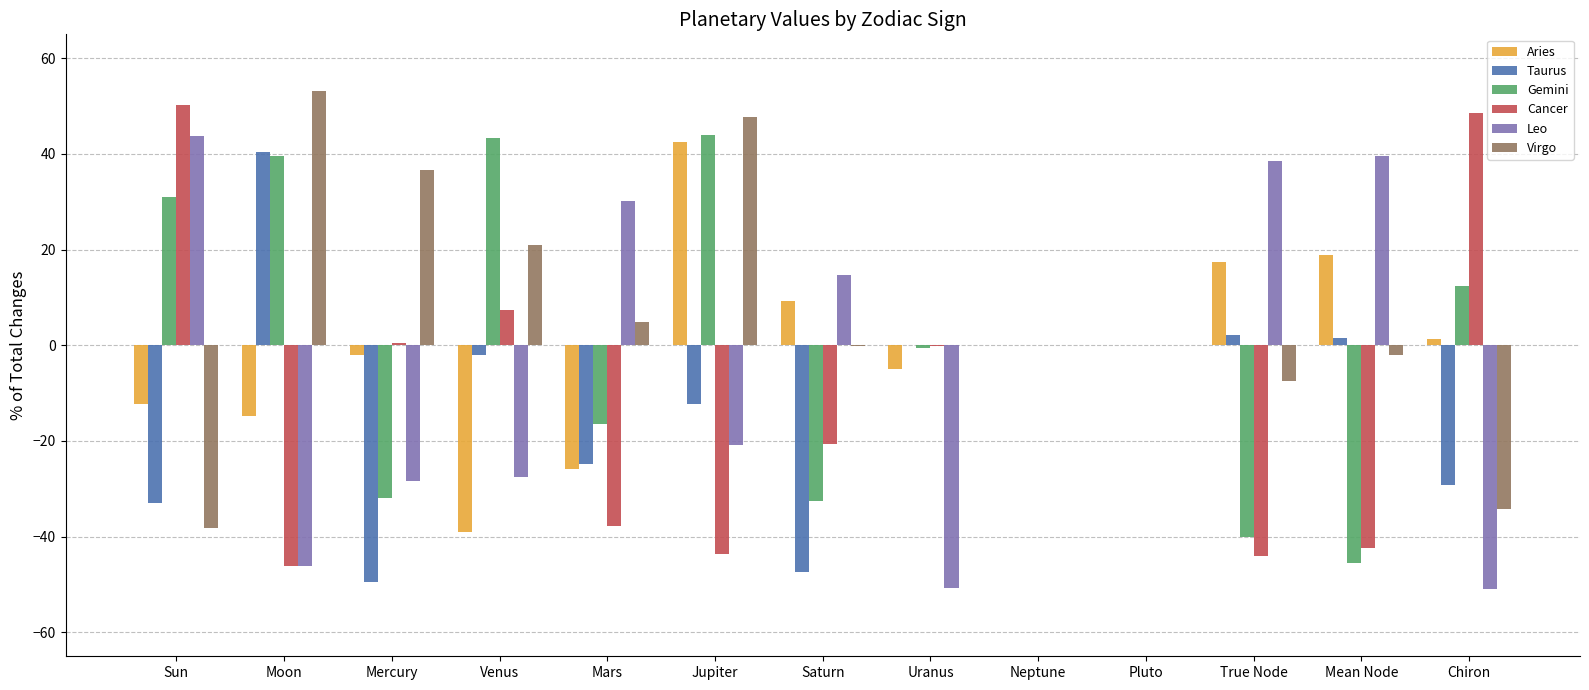

Are the bars horizontal?

No